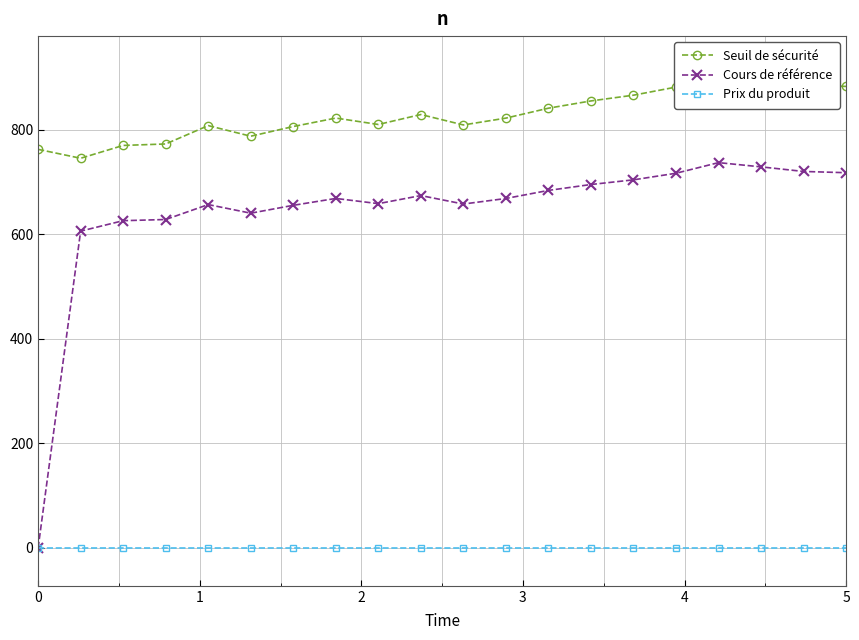

What are all the series names shown in the legend?

Seuil de sécurité, Cours de référence, Prix du produit